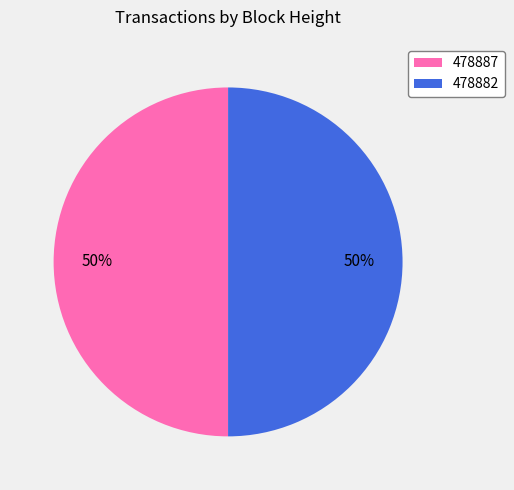

To the nearest percent, what is the combined percentage of 478887 and 478882?

100%